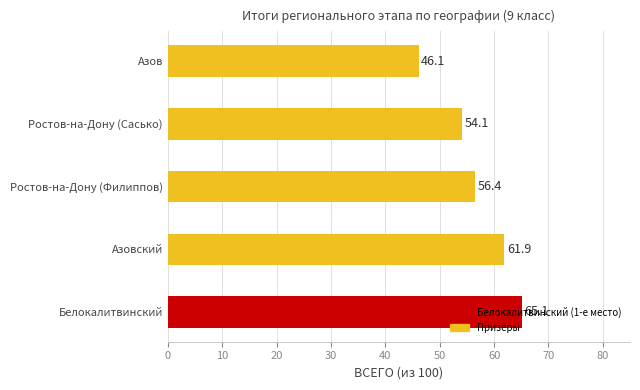

What is the average value?

56.7